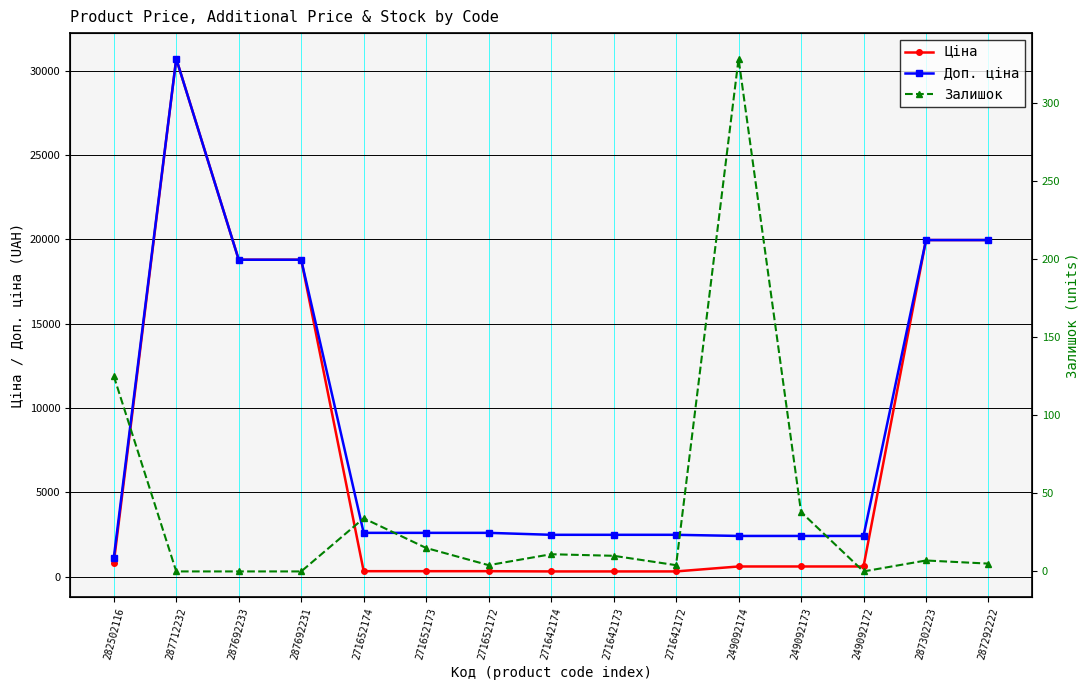

How many series are shown in this chart?

3